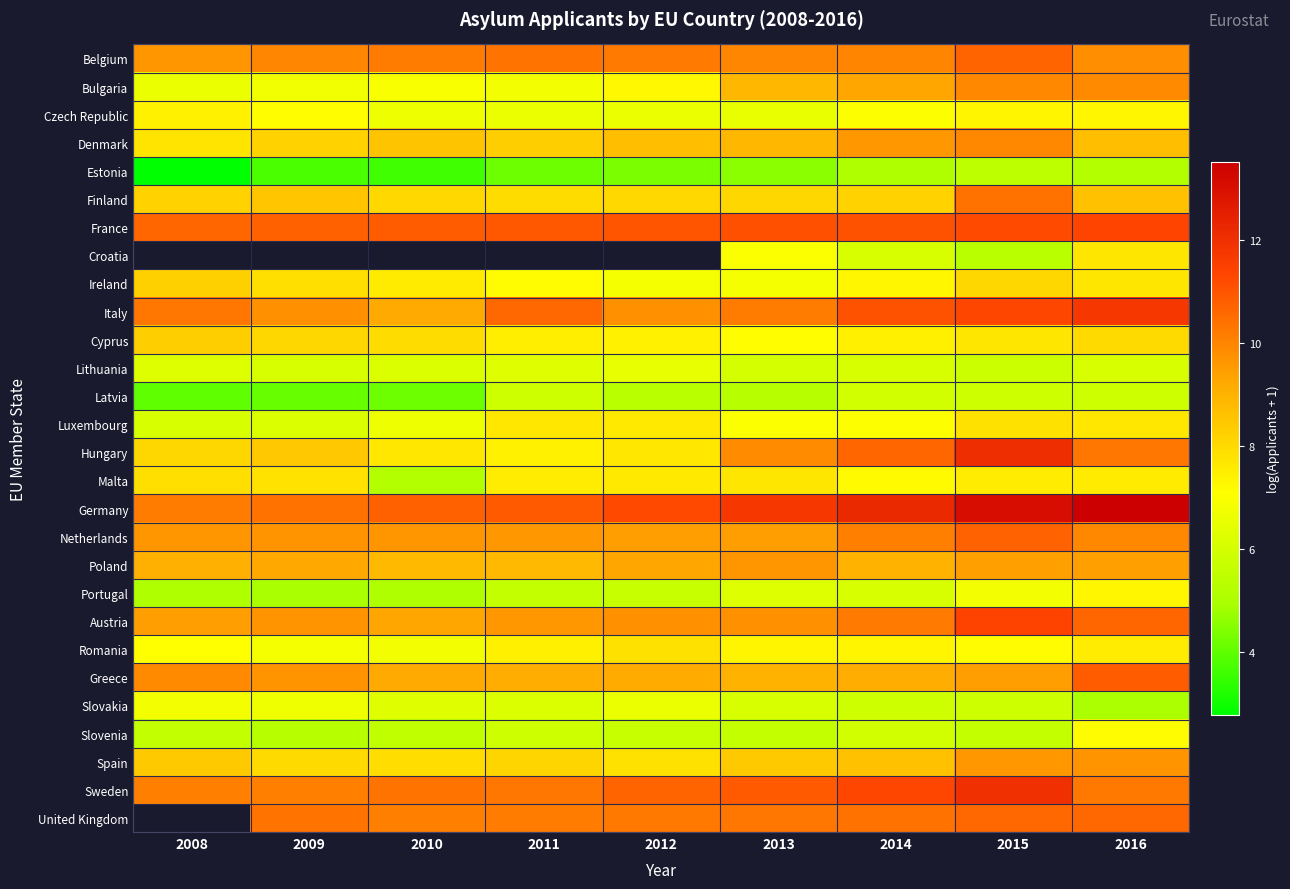

What value does the Czech Republic series have at 2008?

7.4